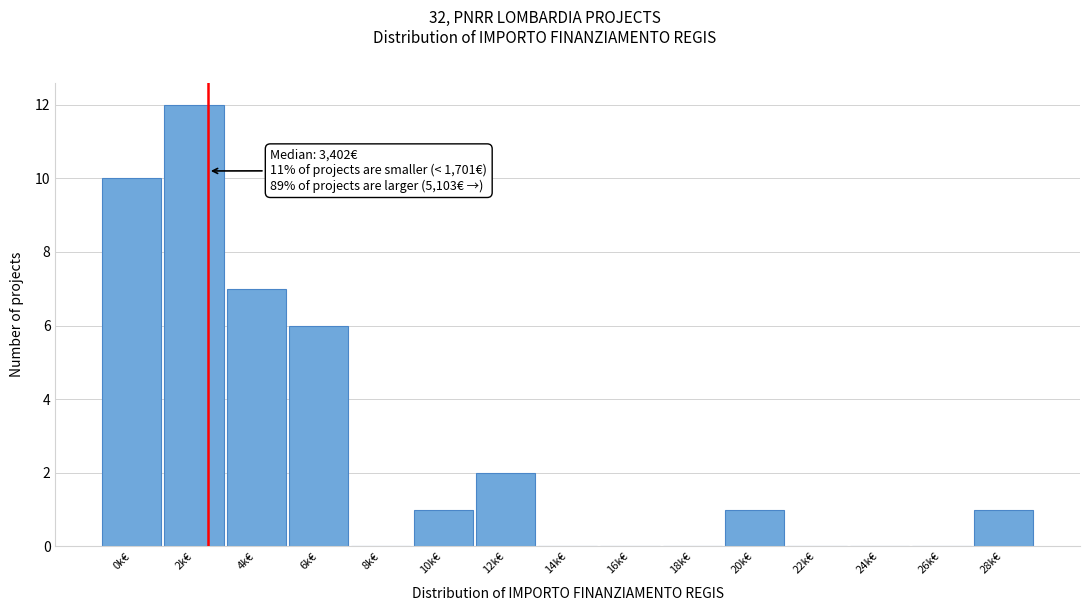

Reading left to right, transcribe all the data shown in this chart.

0k€=10	2k€=12	4k€=7	6k€=6	8k€=0	10k€=1	12k€=2	14k€=0	16k€=0	18k€=0	20k€=1	22k€=0	24k€=0	26k€=0	28k€=1